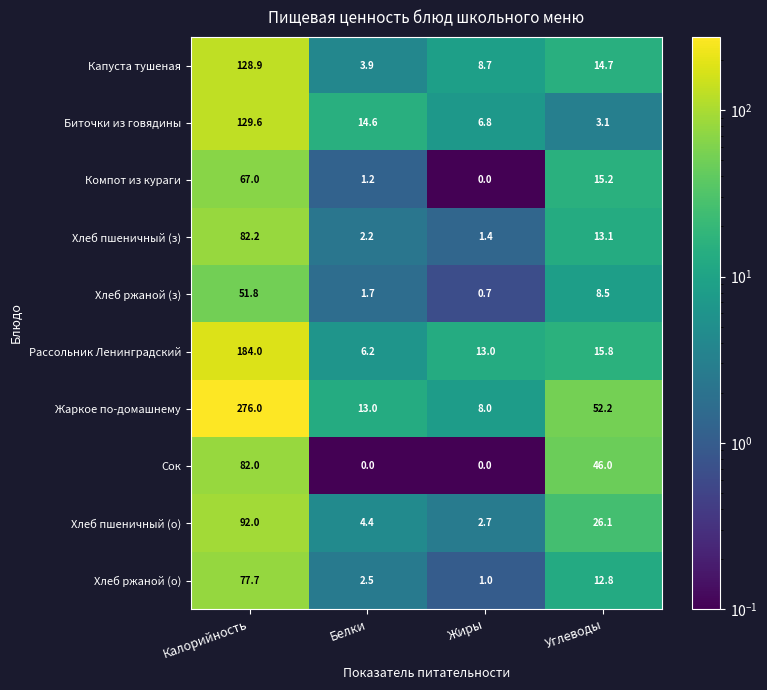

At which category is the sum across all series the highest?

Калорийность